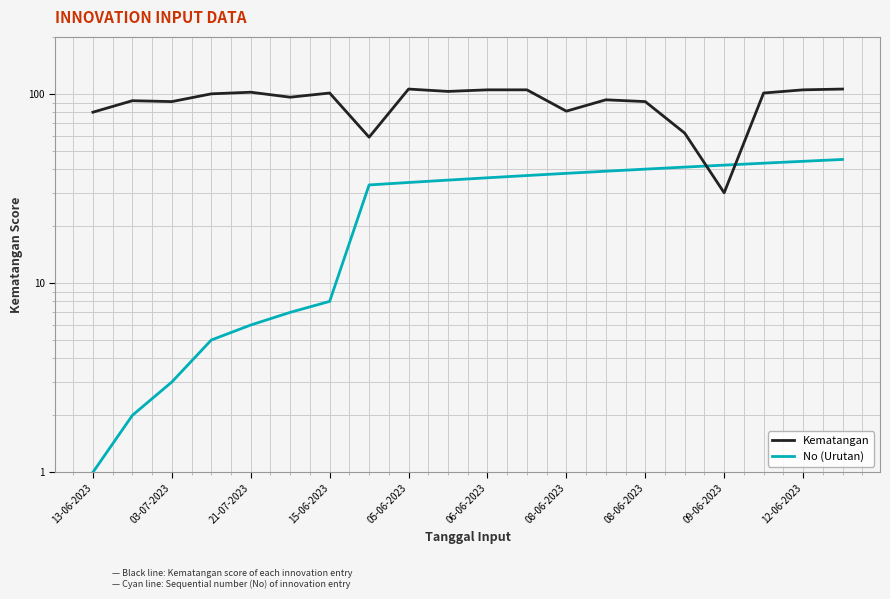

What is the difference between the maximum and minimum values in the Kematangan series?

76